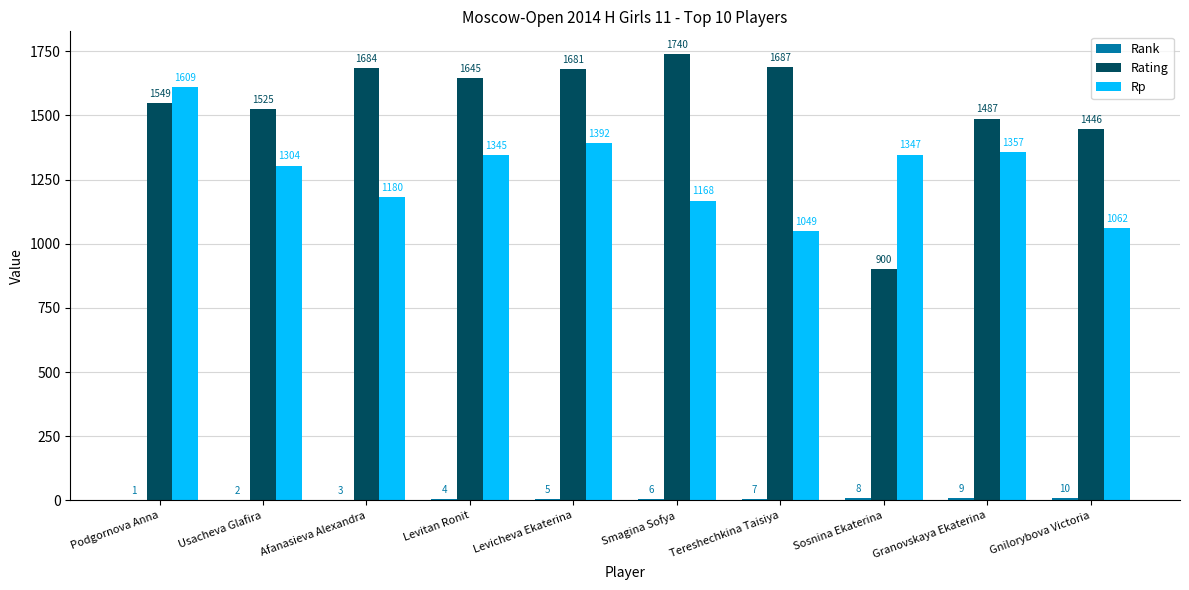

What is the sum of all Rating values?

15344